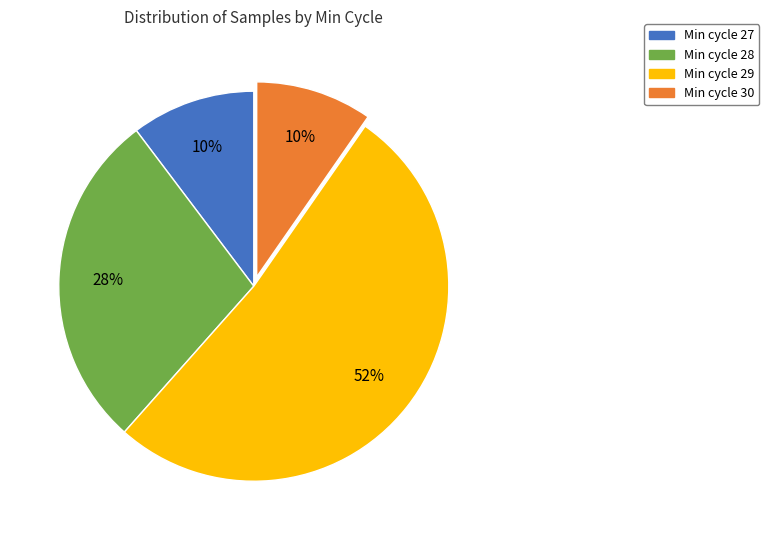

To the nearest percent, what is the difference between the largest and smallest slice percentages?

42%